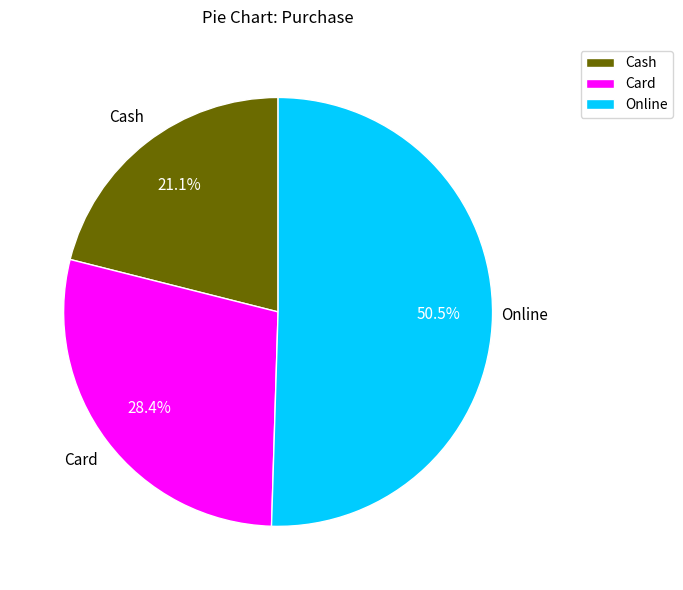

Which slice is the largest?

Online